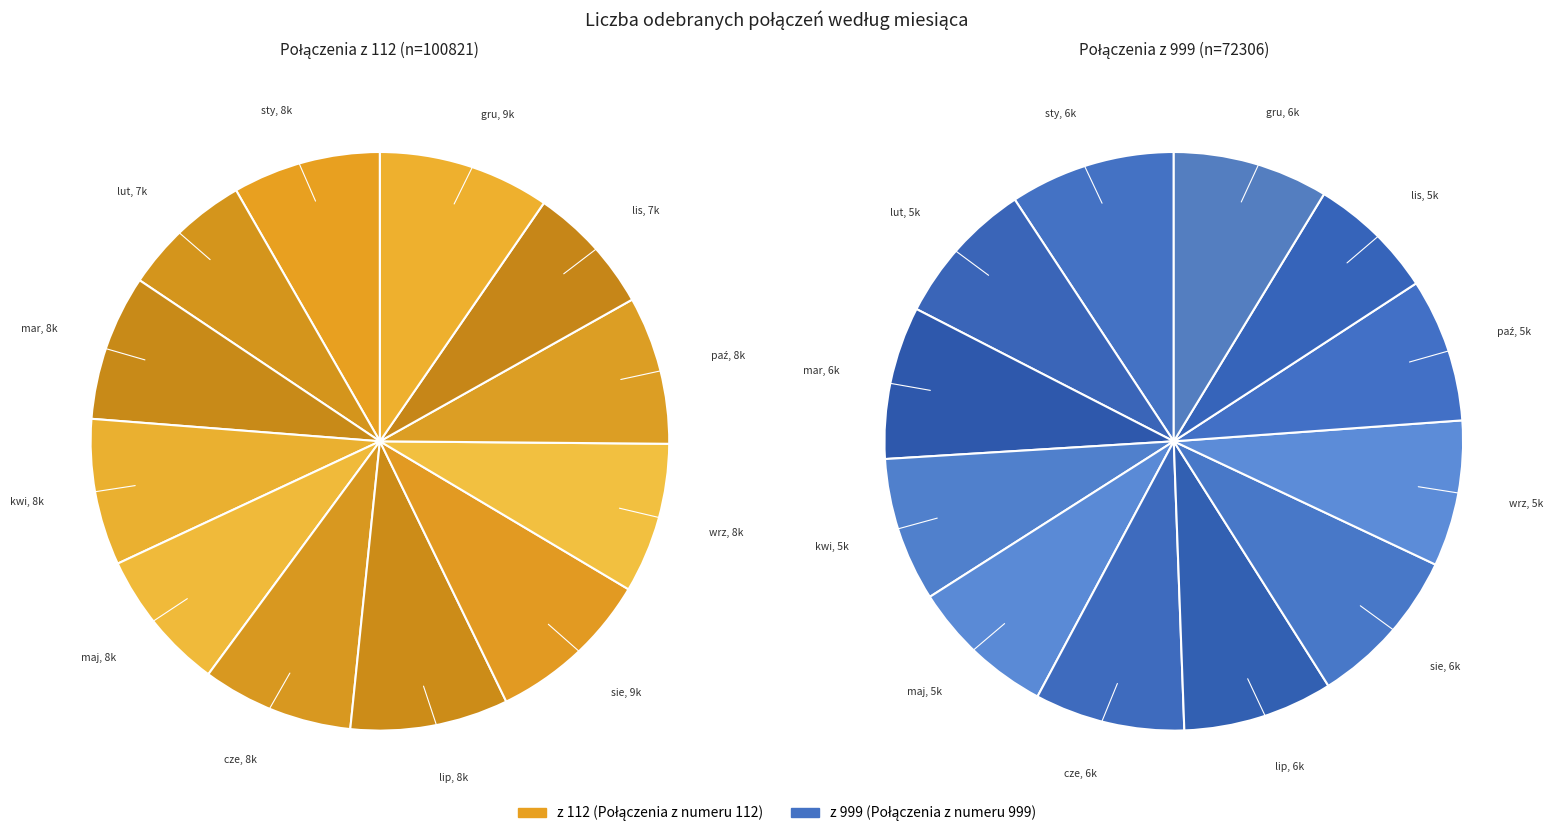

To the nearest percent, what is the difference between the largest and smallest slice percentages?

2%